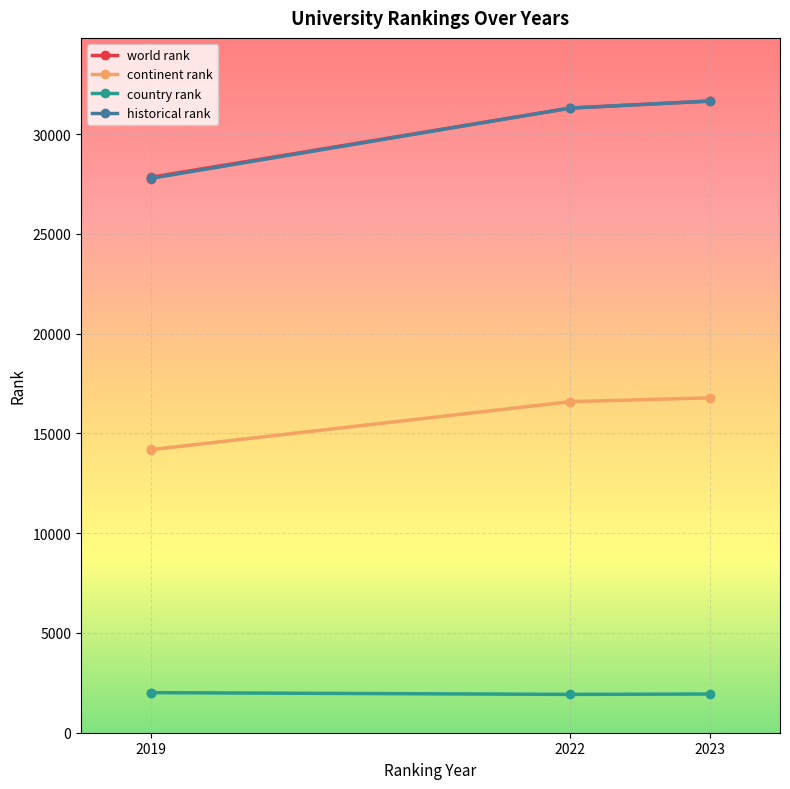

At which category is the sum across all series the highest?

2023